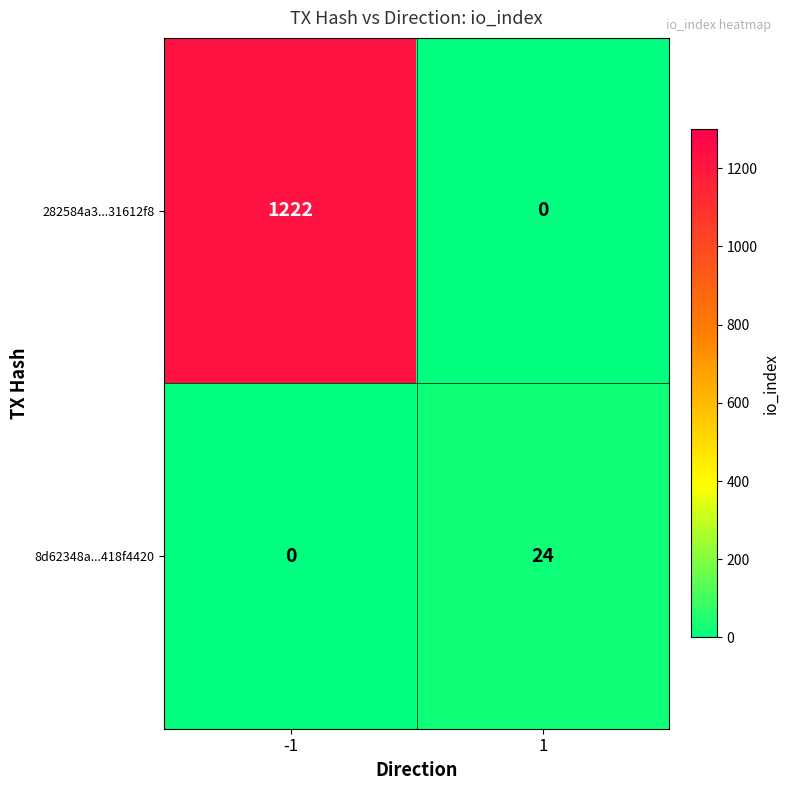

The 8d62348a...418f4420 series shows -15 at -1. True or false?

False